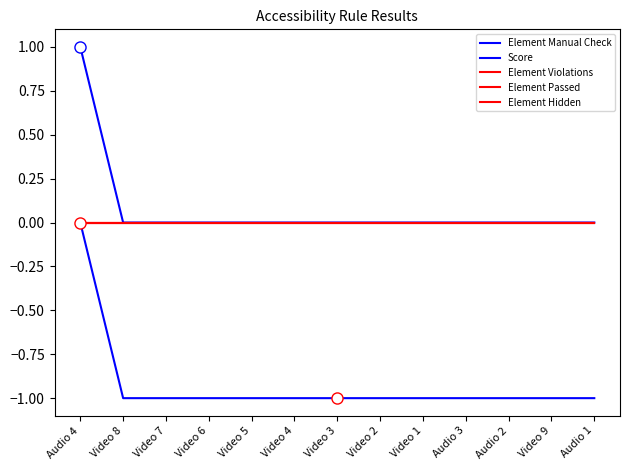

Is this an area chart (filled region under the line)?

No